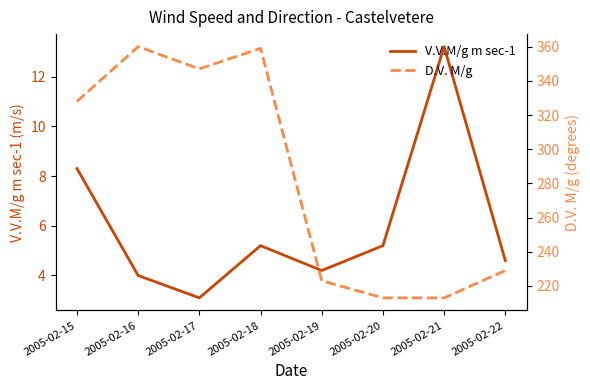

List the series in order of their overall mean, highest first.

D.V. M/g, V.V.M/g m sec-1